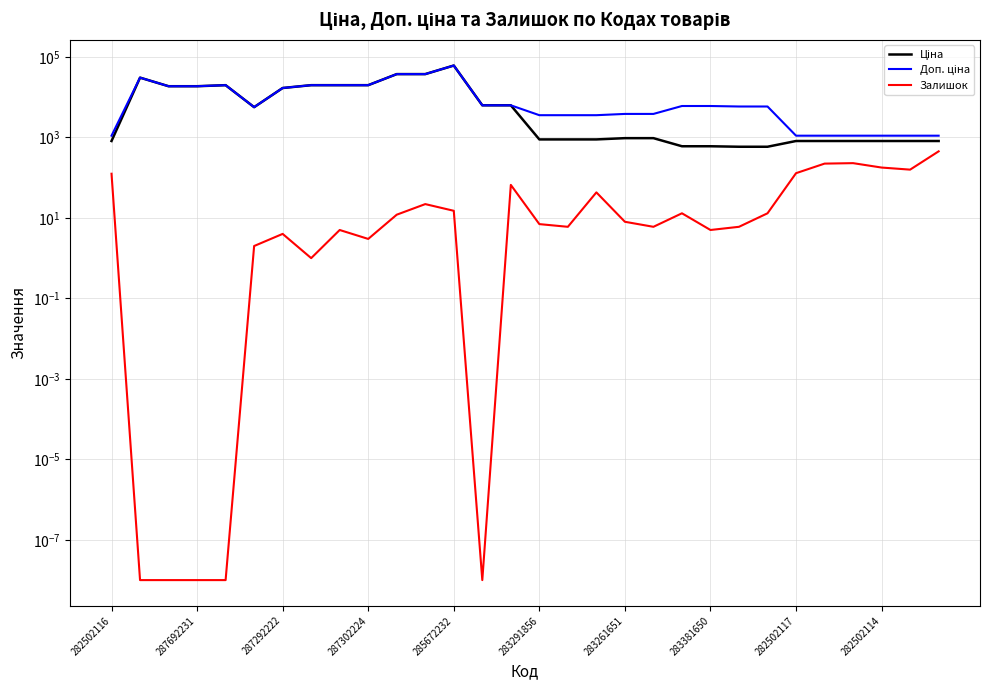

What is the maximum value for Залишок?

450.0